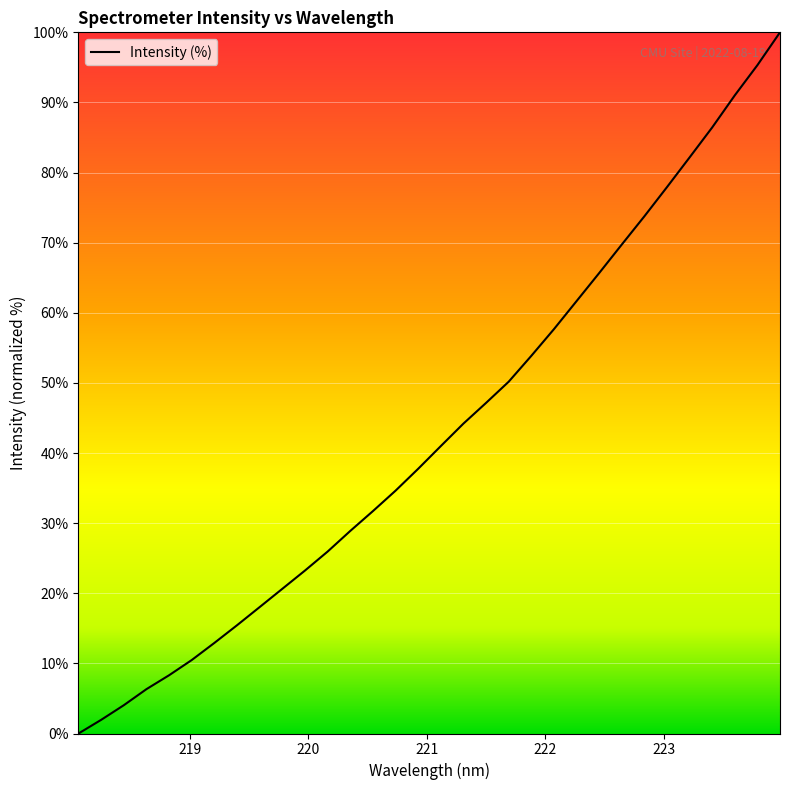

What is the greatest value displayed?

100.0